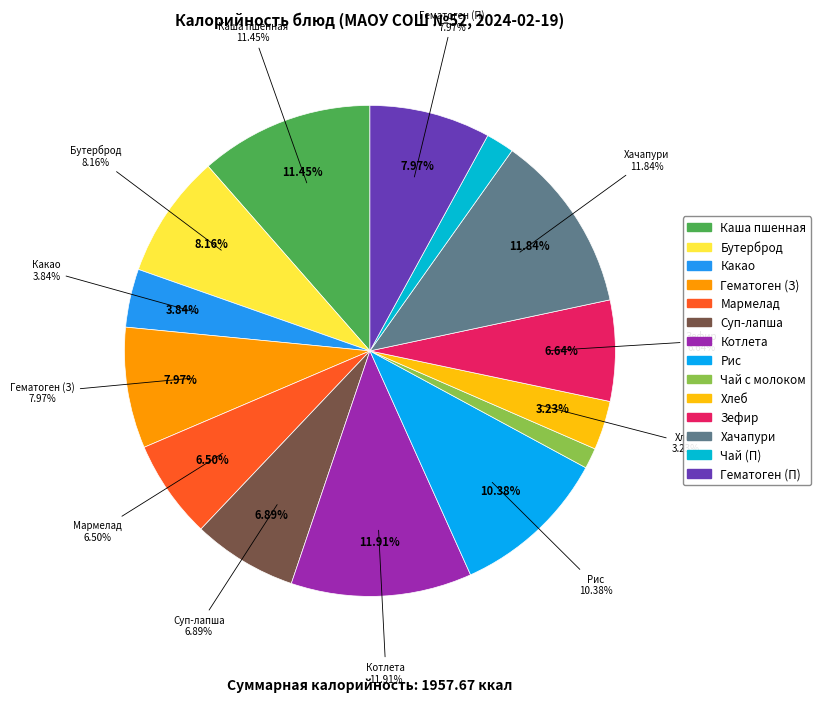

The Обед (Зефир) slice represents 1% of the pie. True or false?

False